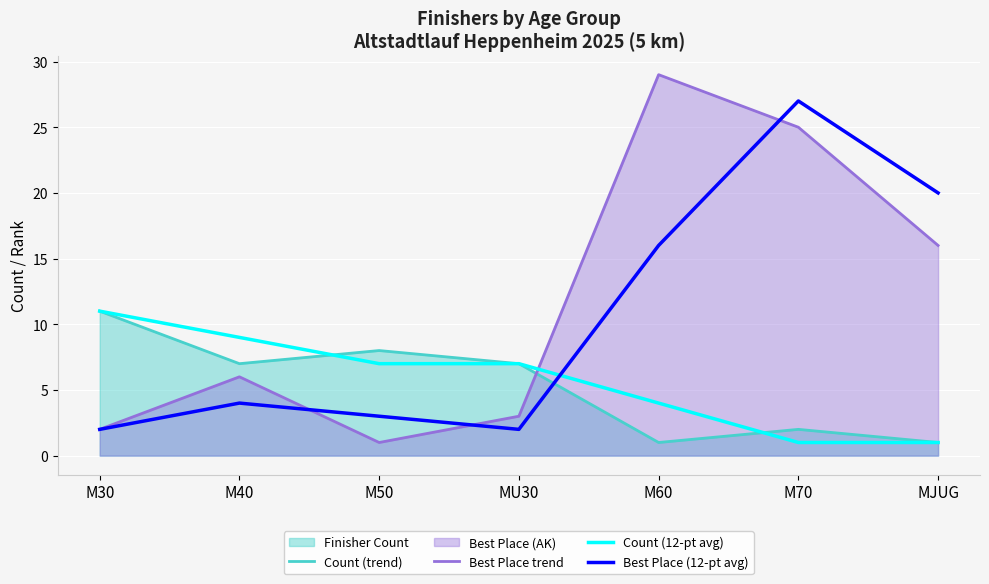

What is the difference between the maximum and minimum values in the Best Place (12-pt avg) series?

25